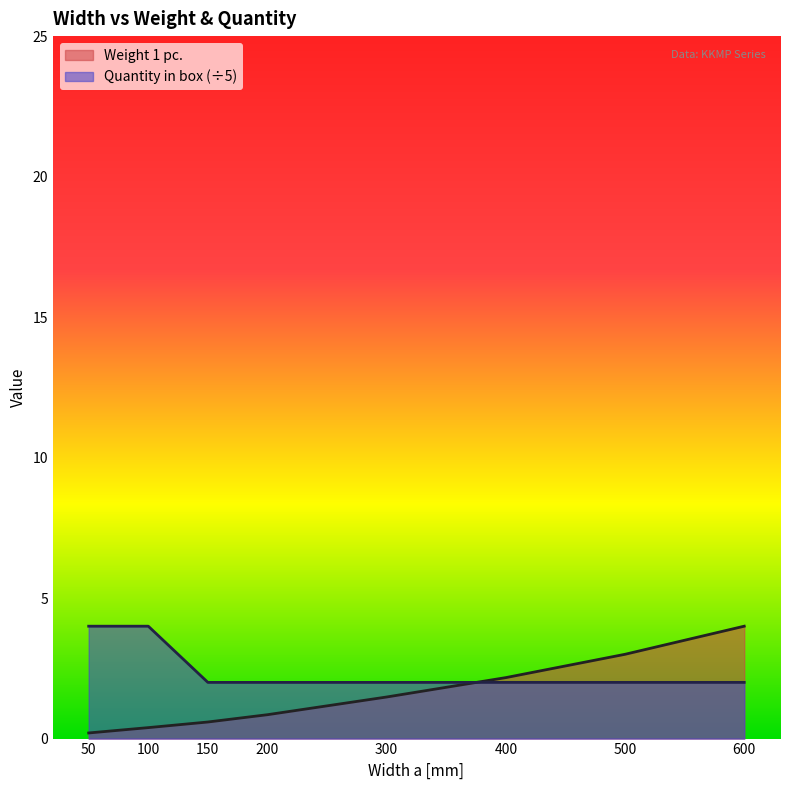

Is the value of Weight 1 pc. at 500 greater than the value of Quantity in box at 300?

Yes